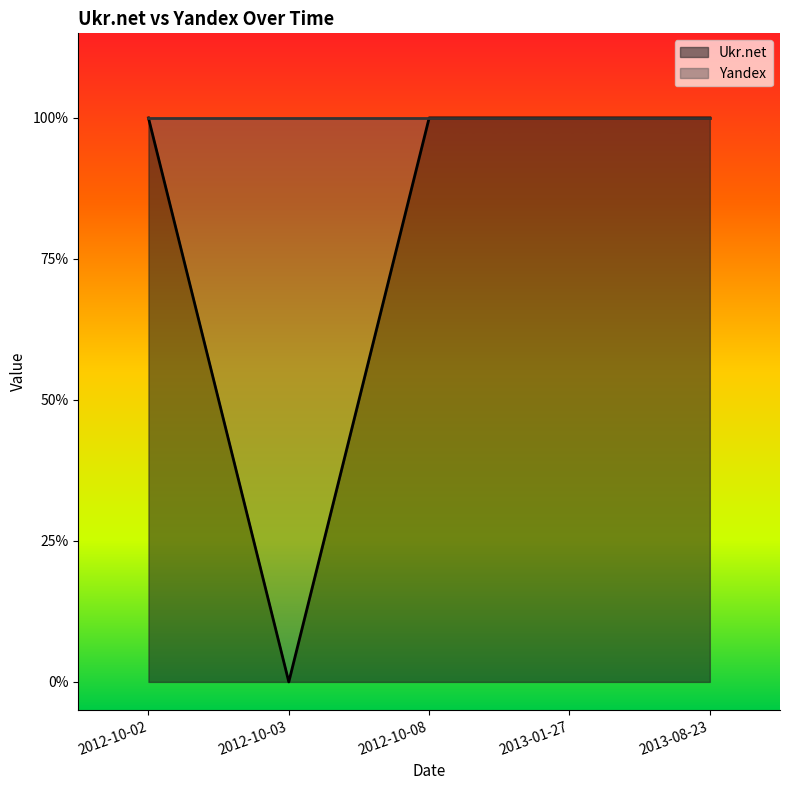

What is the sum of all values?

4